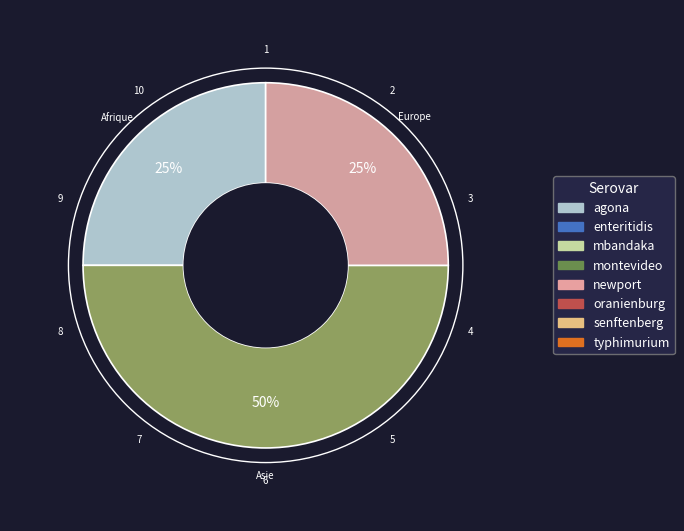

To the nearest percent, what is the average slice percentage?

33%